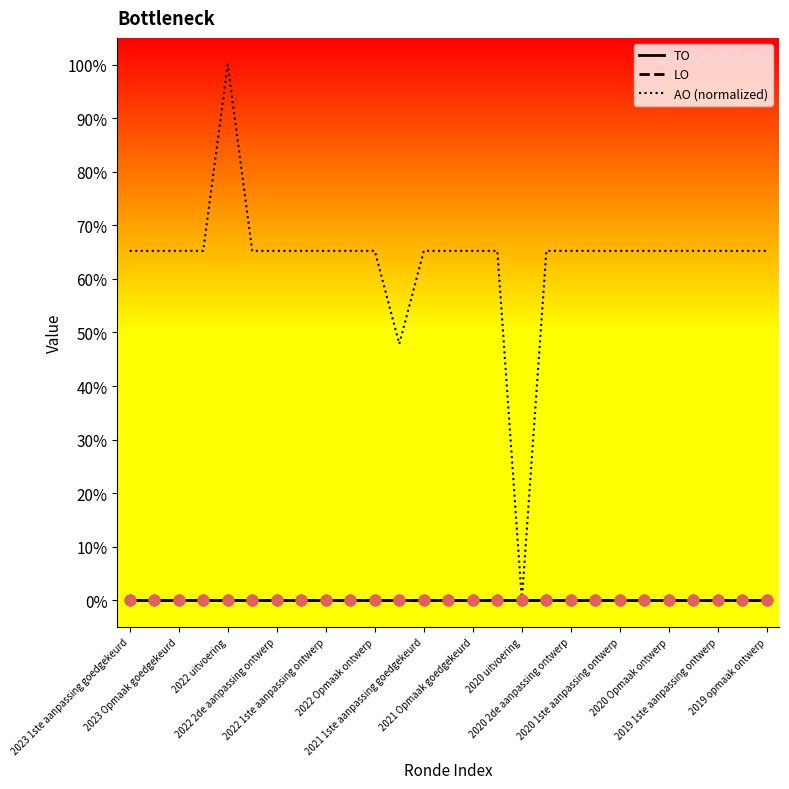

Is this an area chart (filled region under the line)?

No